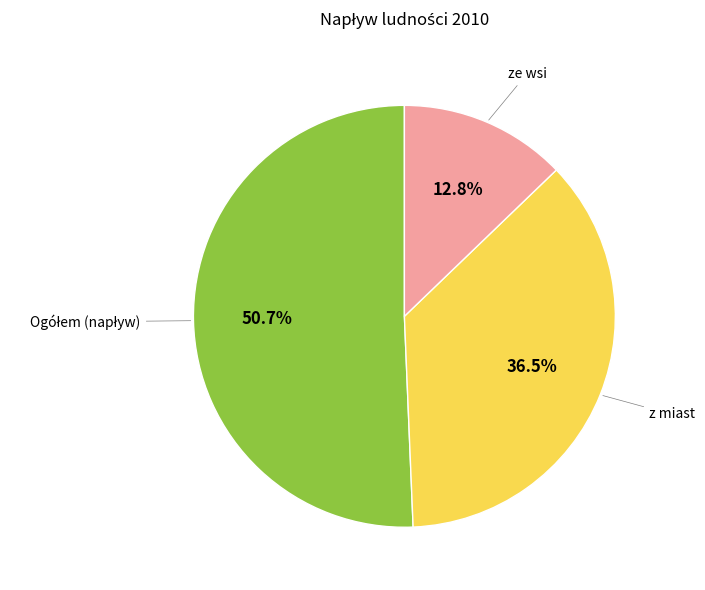

How many slices are in this pie chart?

3